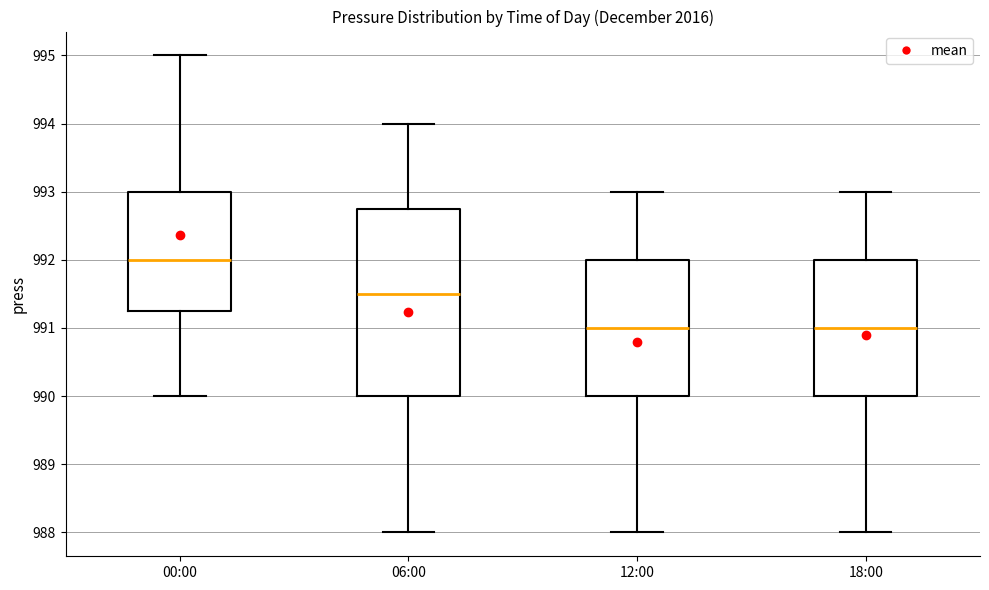

Where does the median line of the box for 12:00 sit on the y-axis? The values are not printed on the chart, so give them approximately, as read against the axis.

991.0